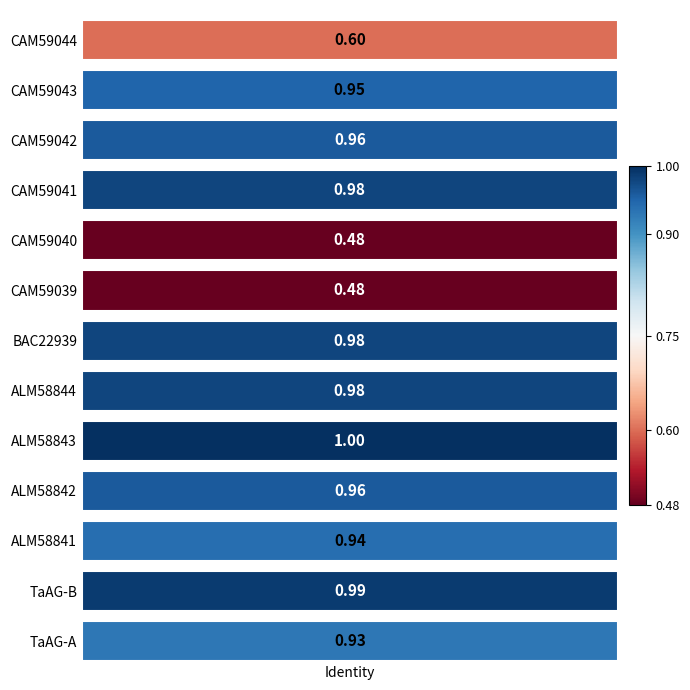

What is the maximum value shown in the chart?

1